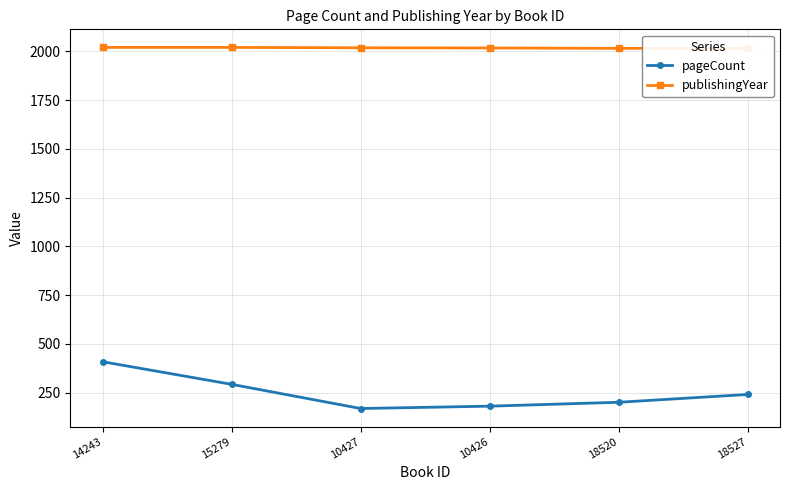

Count the publishingYear values in the range 2015 to 2020.

6